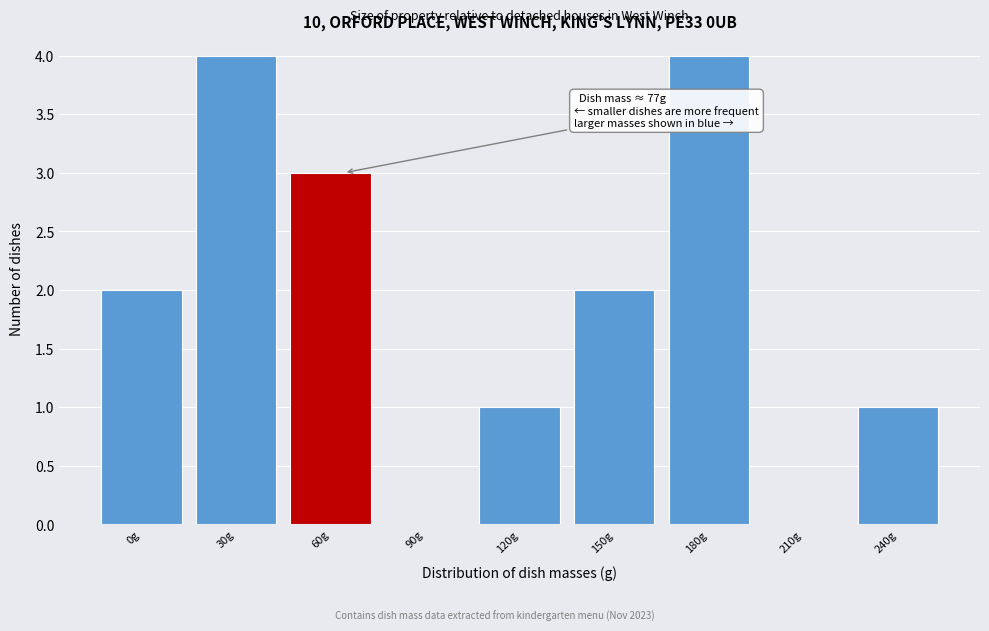

Reading left to right, what are all the values shown in this chart?

0g=2	30g=4	60g=3	90g=0	120g=1	150g=2	180g=4	210g=0	240g=1